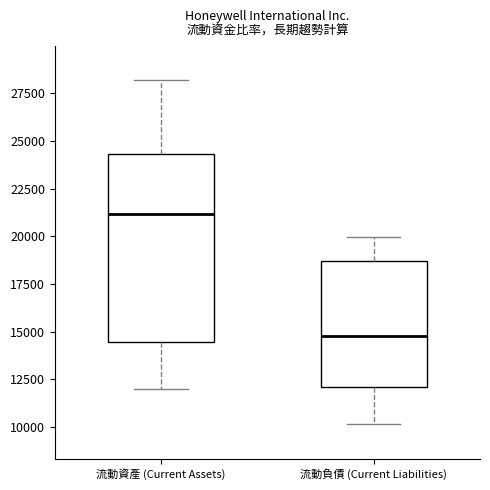

Where is the upper edge of the box for 流動負債 (Current Liabilities) on the y-axis? The values are not printed on the chart, so give them approximately, as read against the axis.

18500